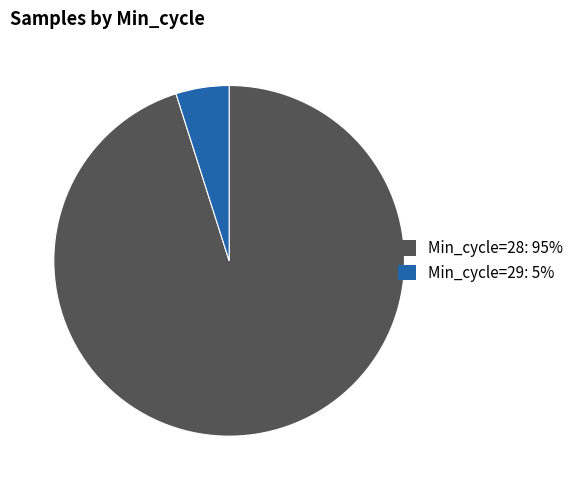

Combined, do Min_cycle=29: 5% and Min_cycle=28: 95% account for over 50%?

Yes